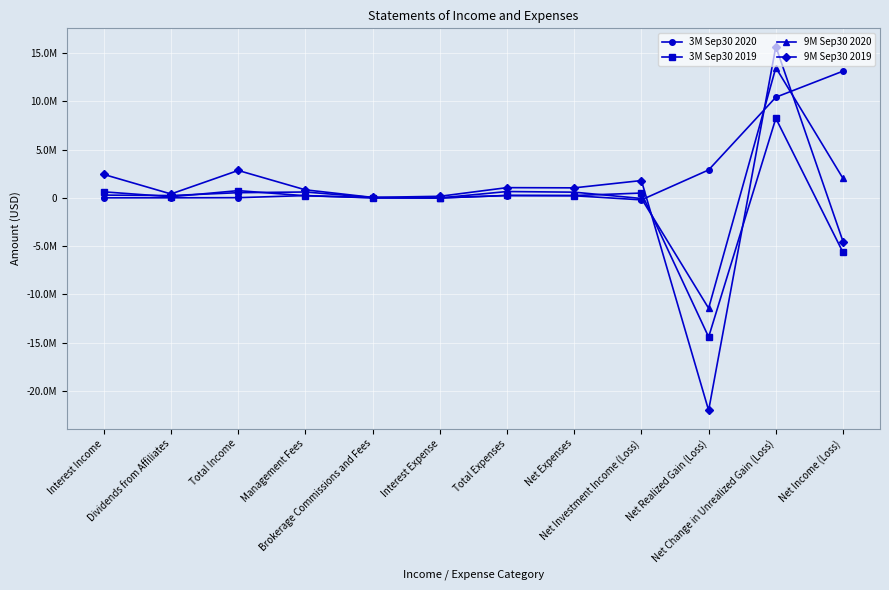

At which category does 3M Sep30 2019 reach its first local valley?

Dividends from Affiliates